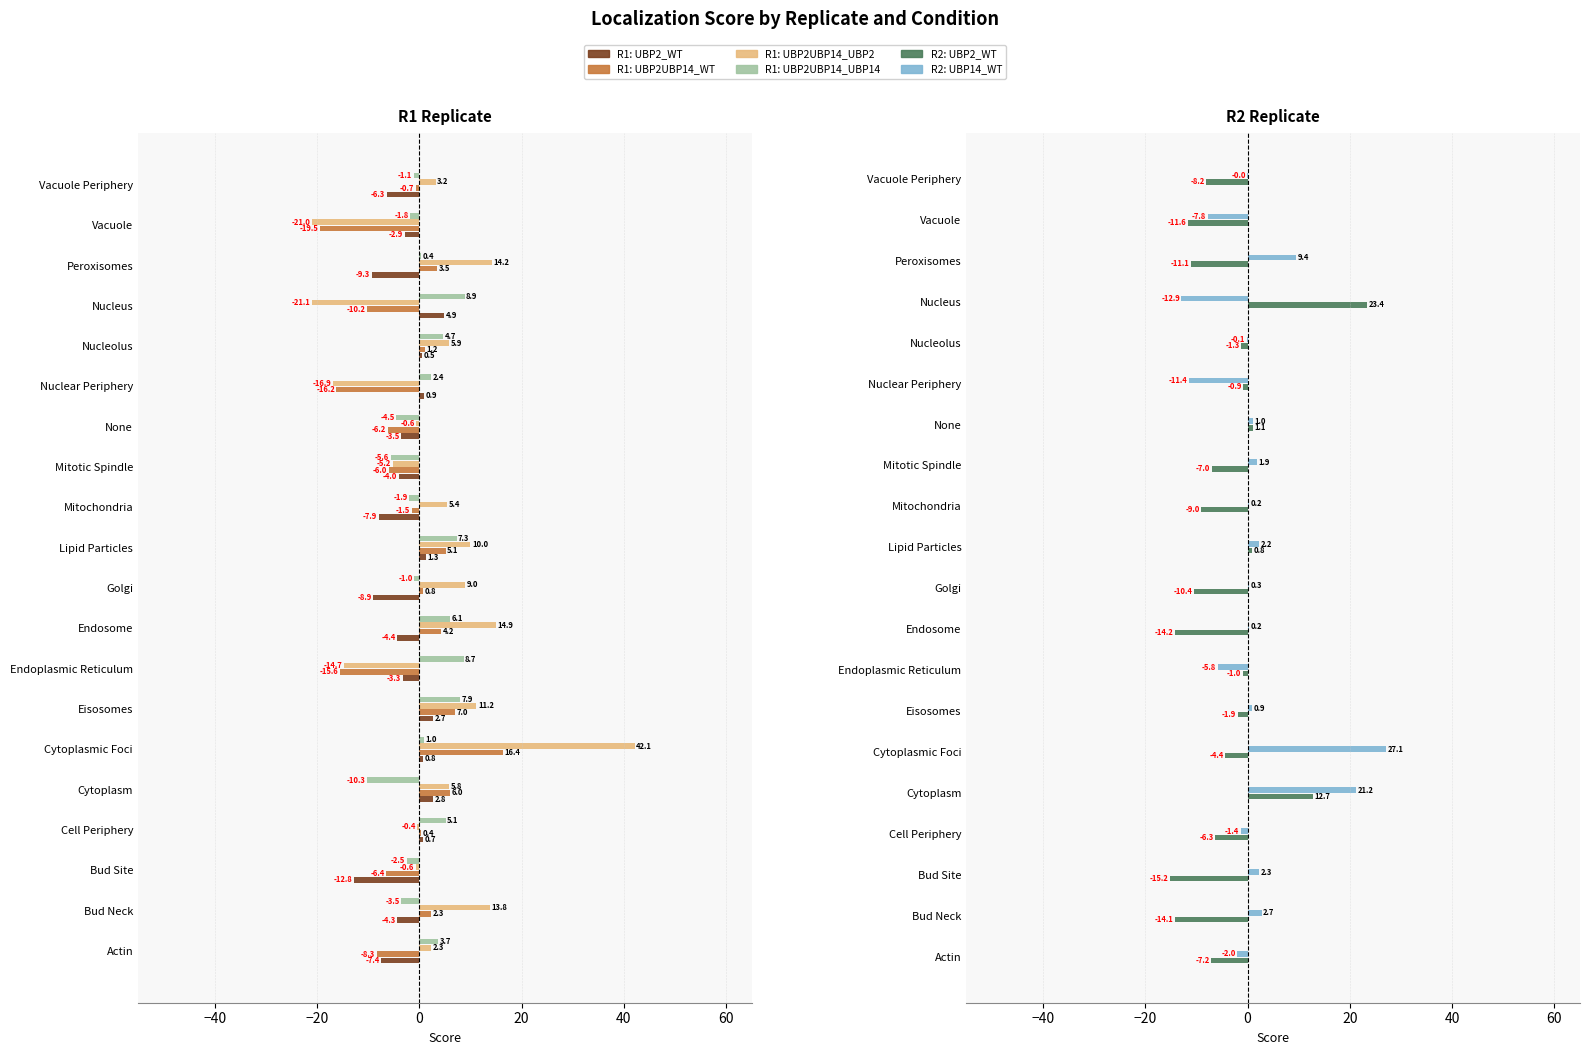

How many bars are there in each group?

6